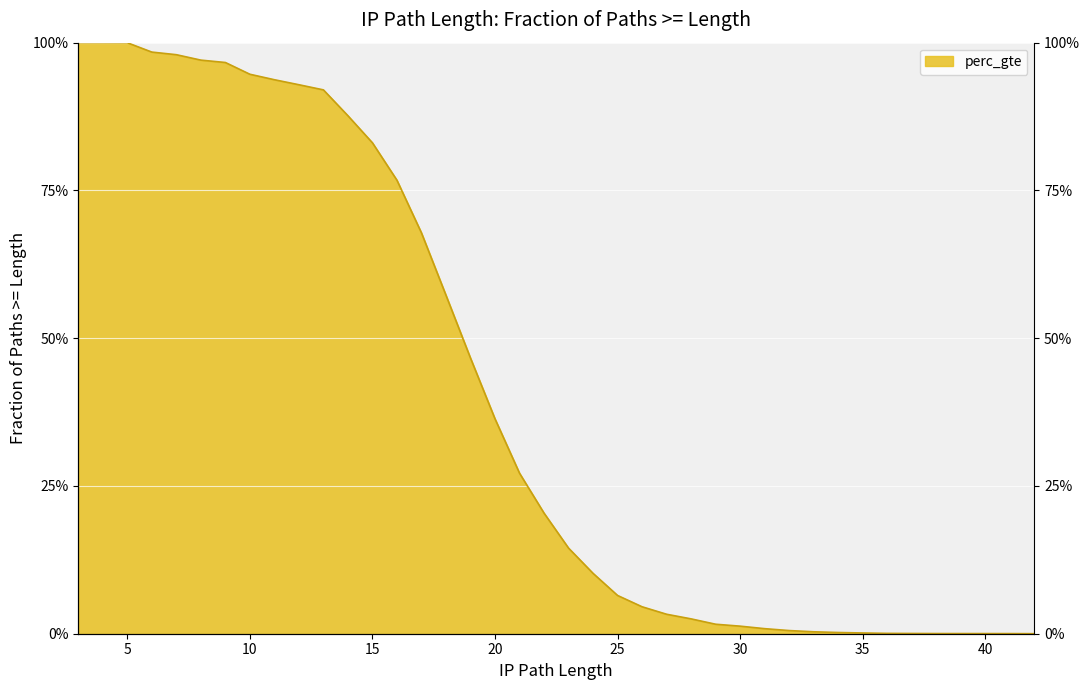

The chart shows a value of 0.1 at 23. True or false?

True